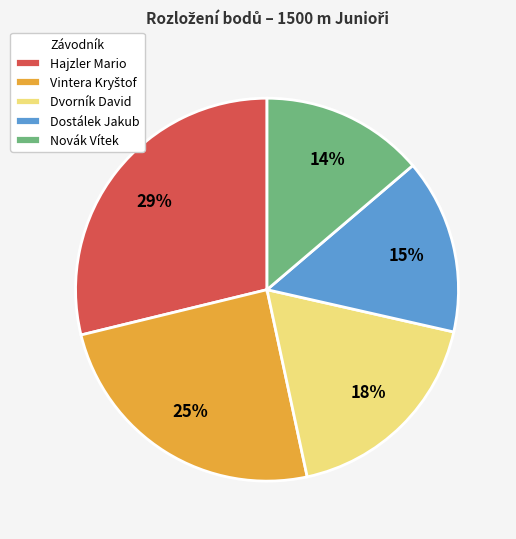

What is the largest slice in the pie chart?

Hajzler Mario